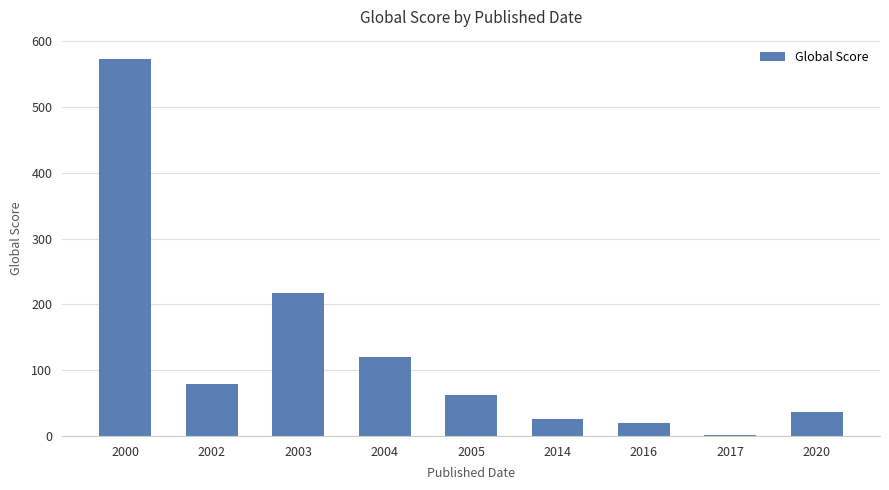

The chart shows a value of 79 at 2002. True or false?

True